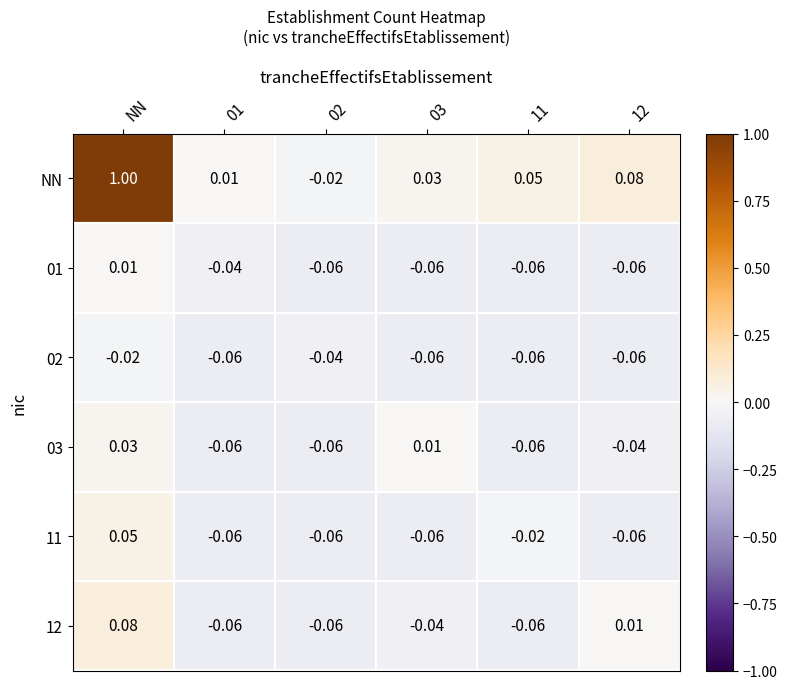

Where is 02 nearest to the value 0?

NN